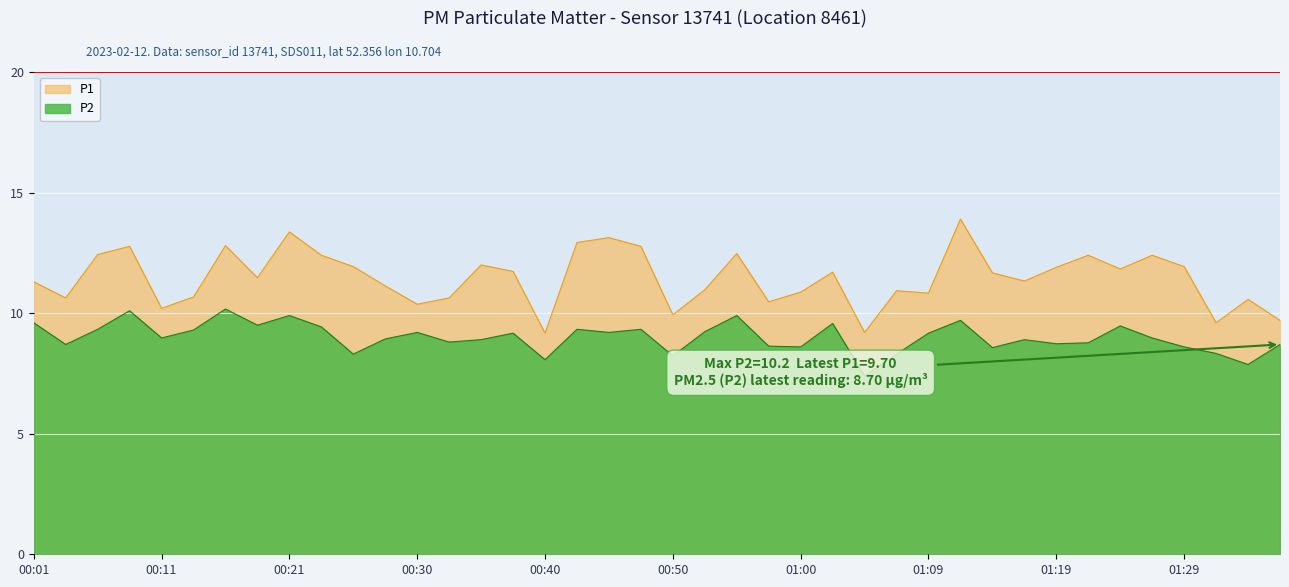

List the labels in order of P2 value, largest first.

00:16, 00:08, 00:21, 00:55, 01:12, 00:01, 01:02, 00:18, 01:24, 00:23, 00:06, 00:43, 00:48, 00:13, 00:52, 00:30, 00:45, 00:38, 01:09, 00:11, 01:26, 00:28, 00:35, 01:17, 00:33, 01:22, 01:19, 00:03, 01:36, 00:57, 01:00, 01:29, 01:14, 01:31, 00:26, 01:07, 00:50, 00:40, 01:34, 01:05